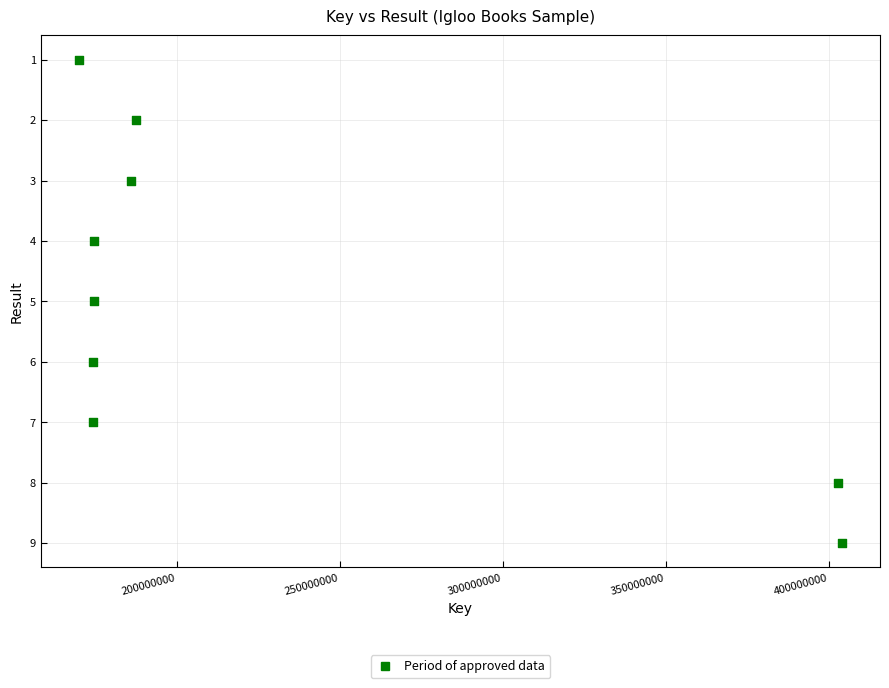

What is the average X value?

227531111